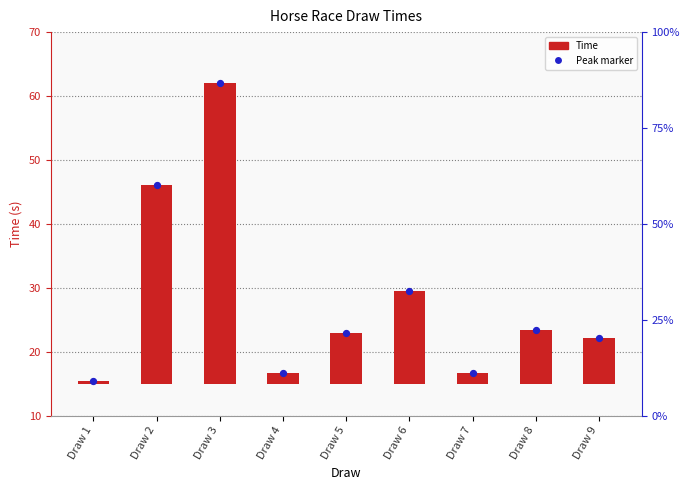

At which category is the sum across all series the highest?

Draw 3